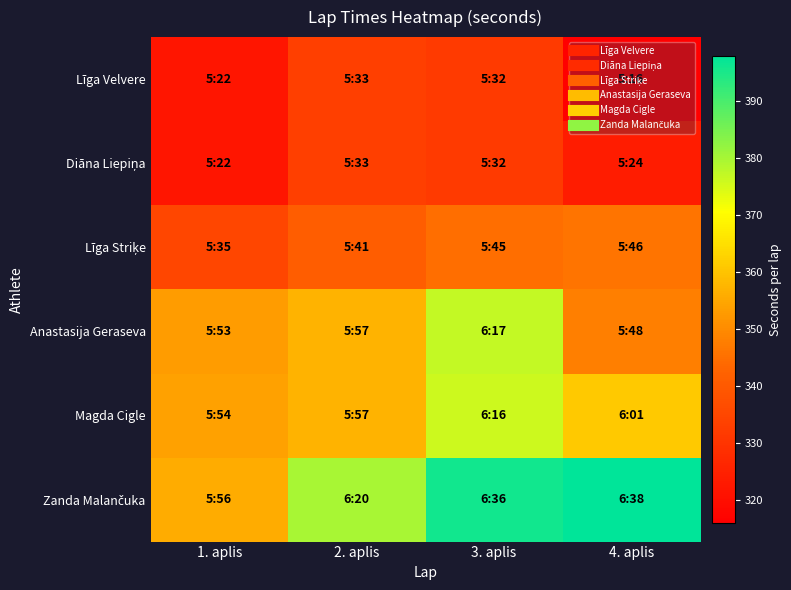

At how many categories does at least one series exceed 355?

4